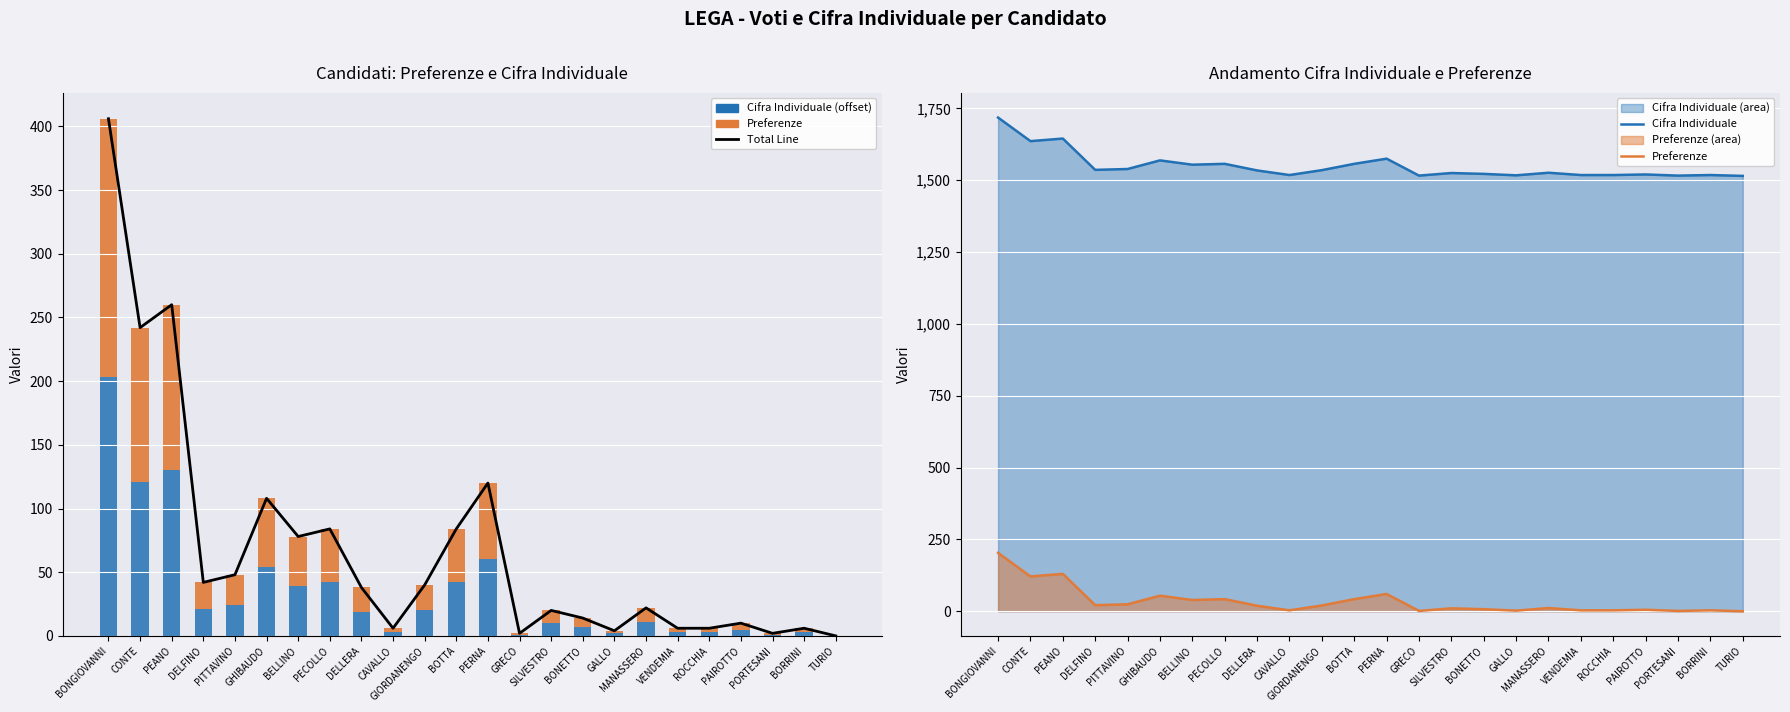

What is the highest value of the Preferenze series?

203